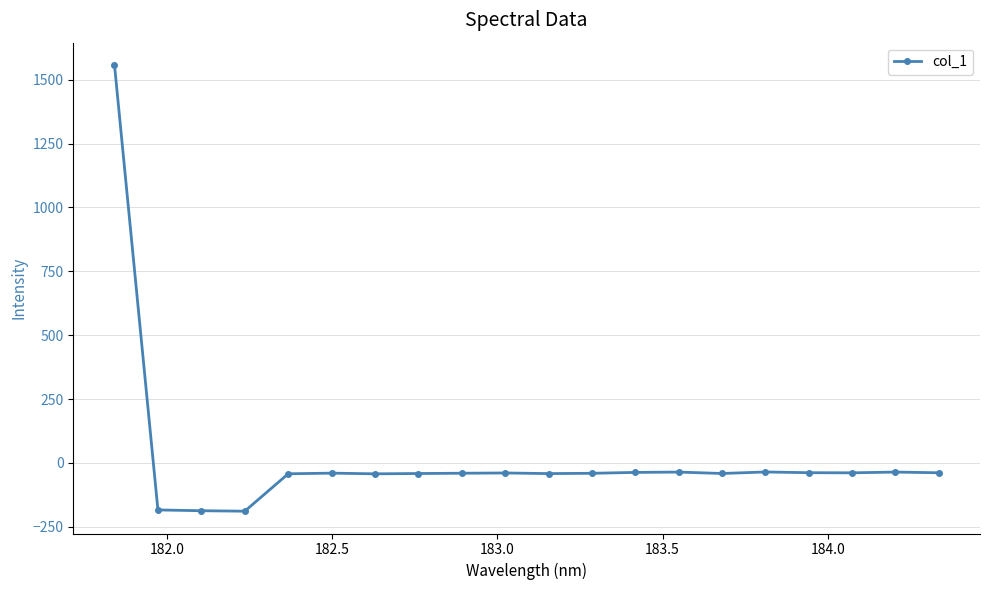

What is the sum of all values?

371.6